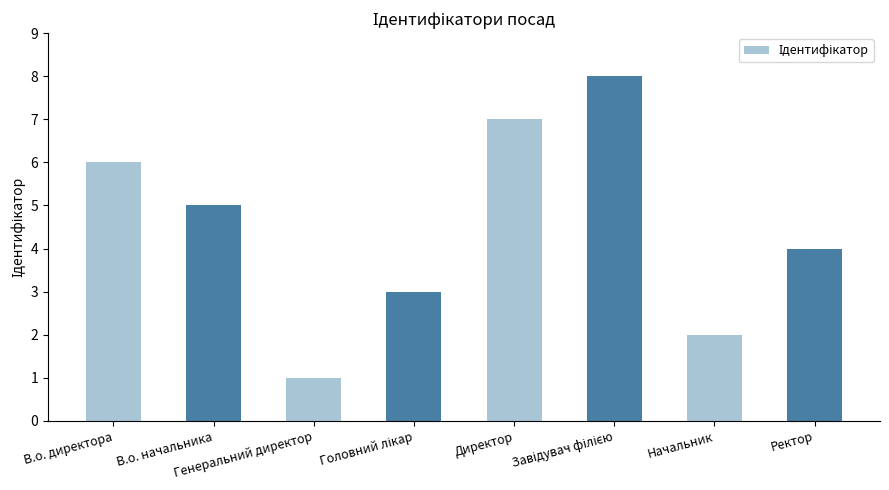

What is the value of the 5th bar from the left?

7